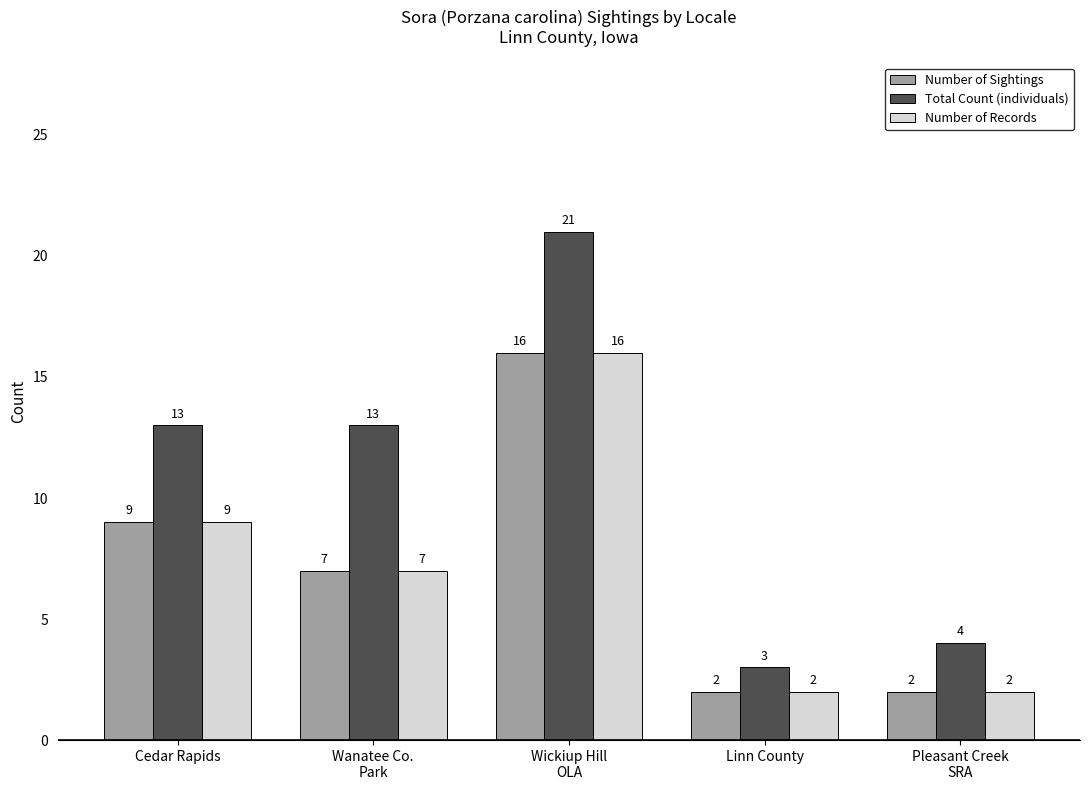

How many values in the Number of Records series are below 7?

2